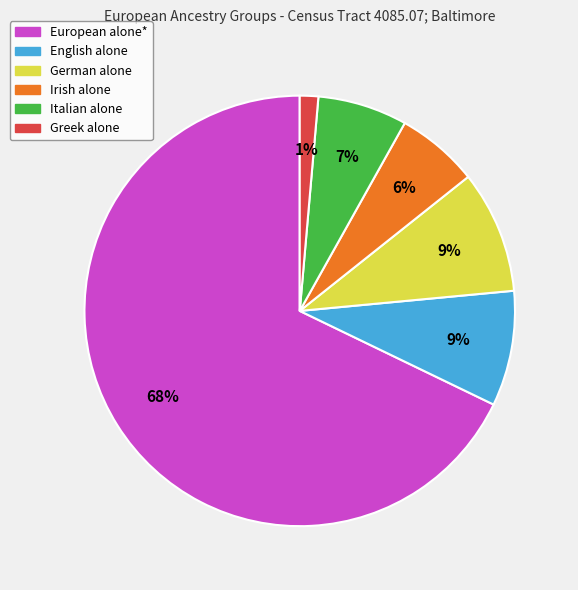

To the nearest percent, what is the average slice percentage?

17%